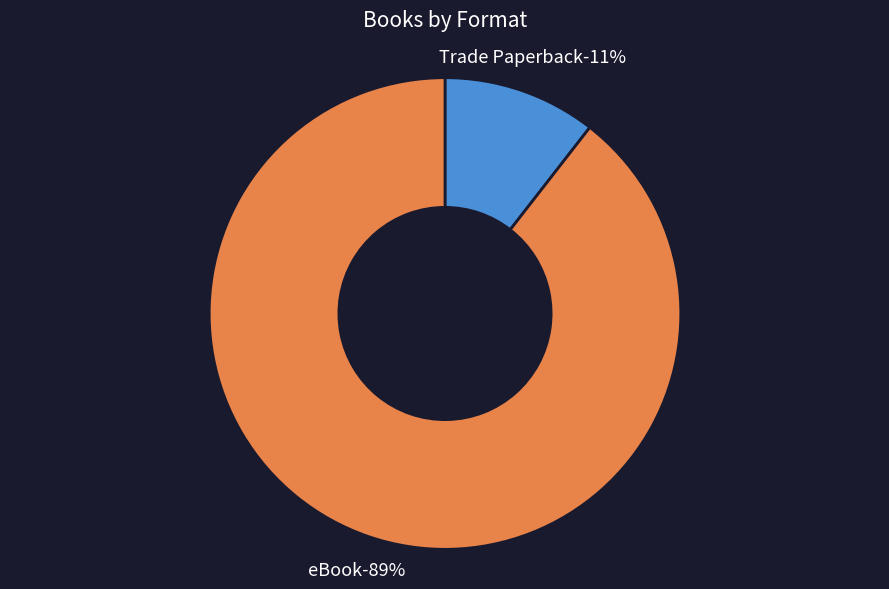

The eBook slice represents 89% of the pie. True or false?

True